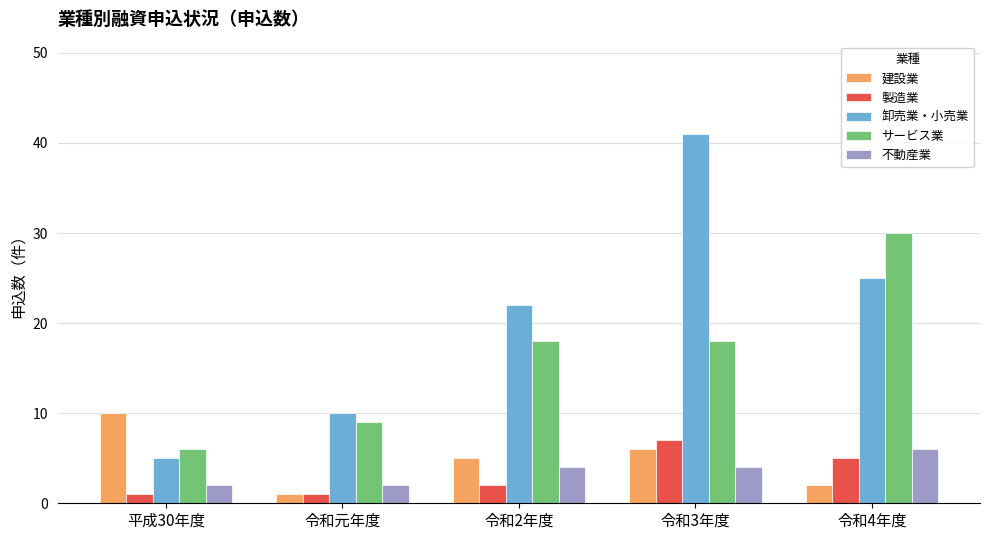

What is the highest value of the サービス業 series?

30